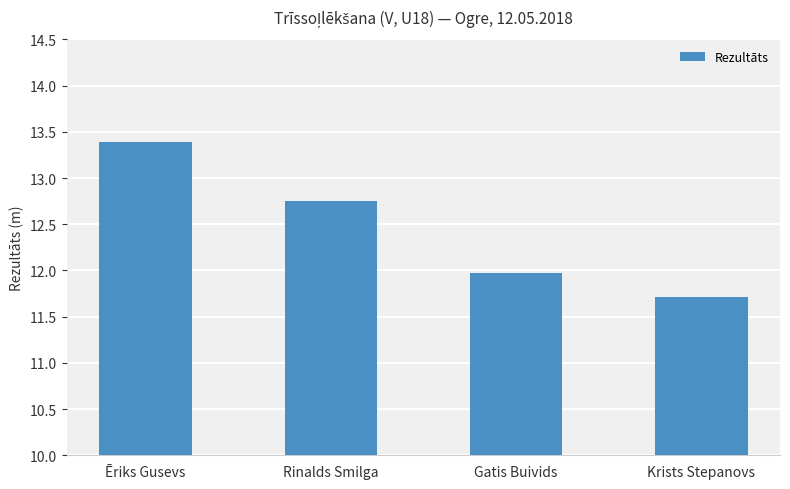

What is the smallest value displayed?

11.7